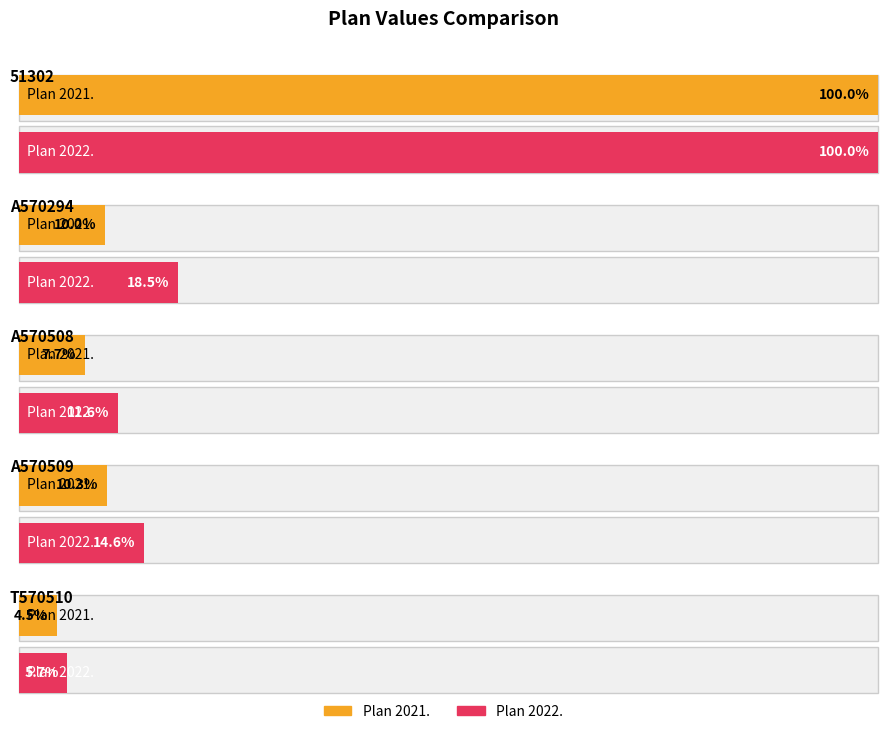

What position from the left is T570510?

5